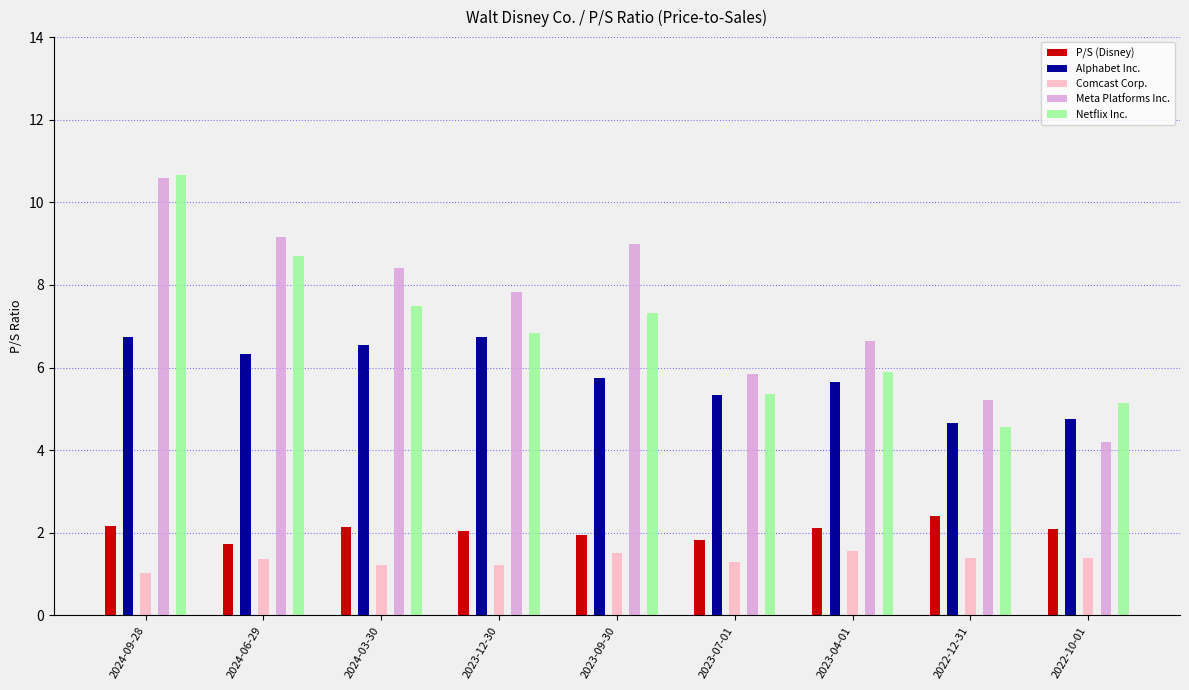

How many distinct data groups are displayed?

5